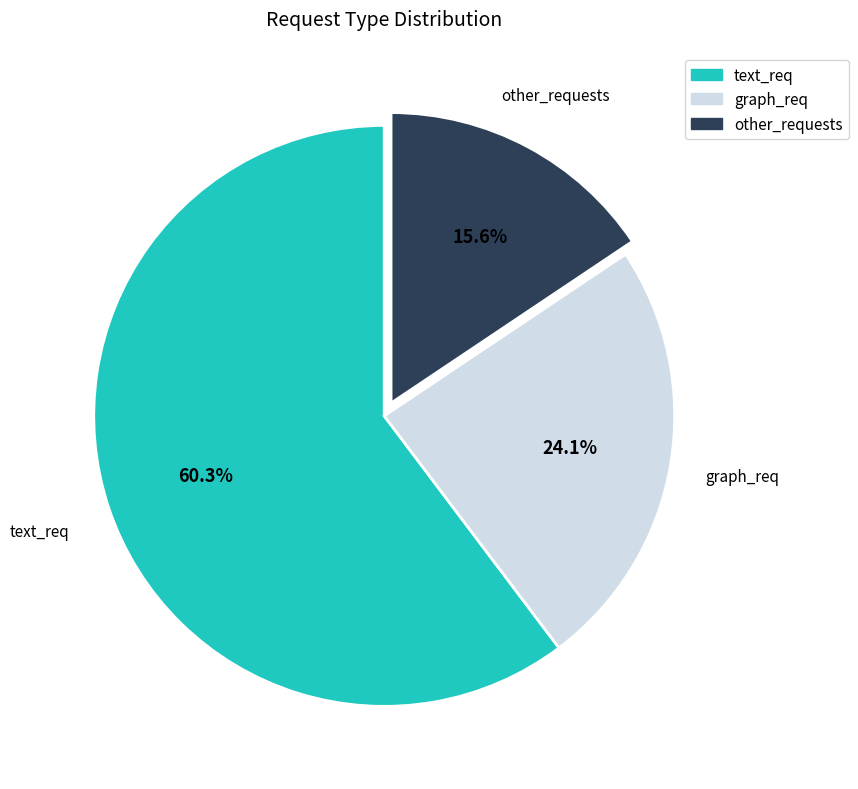

Combined, what portion of the pie is graph_req and other_requests?

39.7%